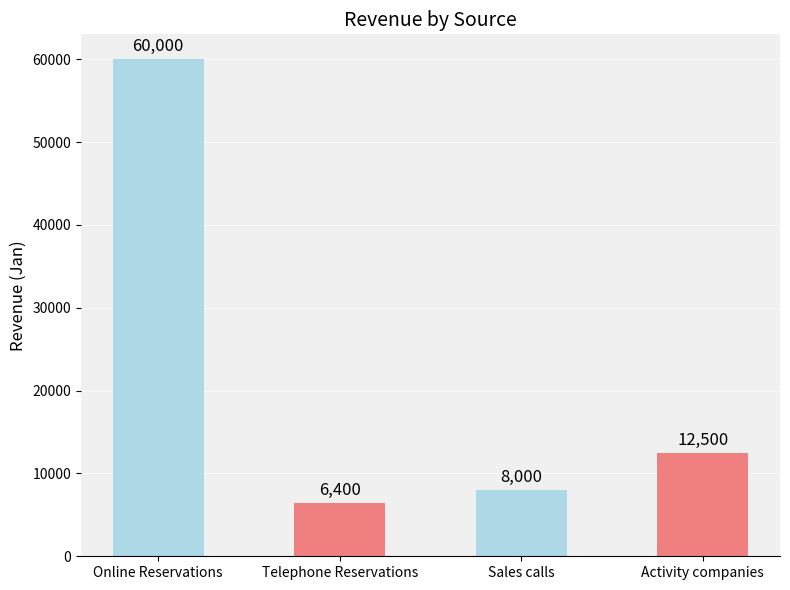

Is it true that the value at Online Reservations is 60000?

True